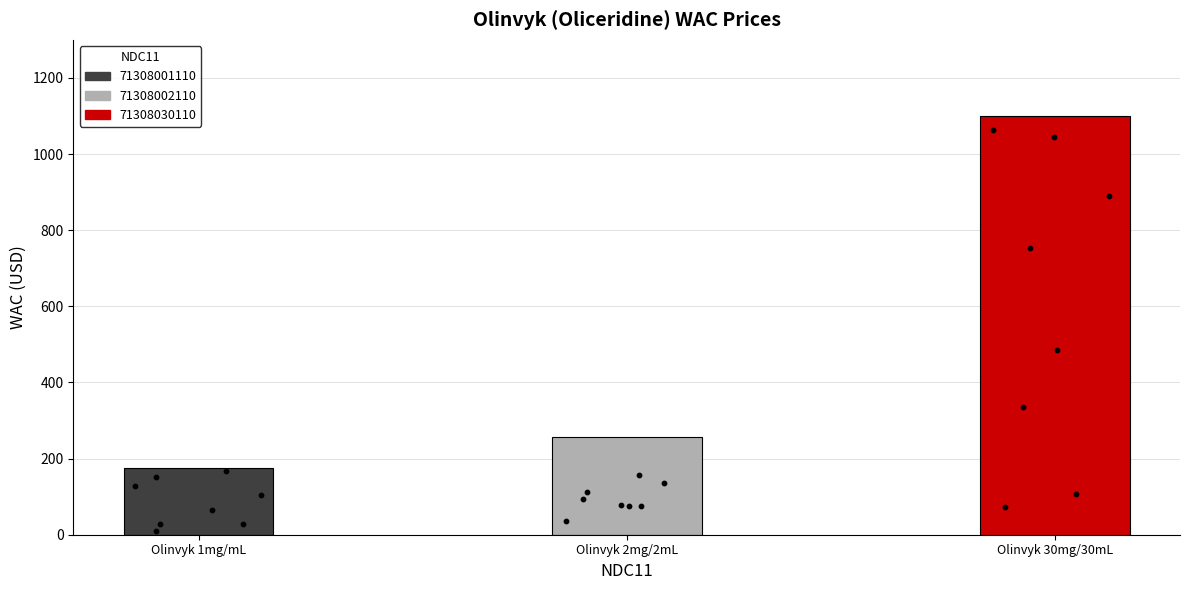

What is the ratio of the value at Olinvyk 1mg/mL to the value at Olinvyk 2mg/2mL?

0.7